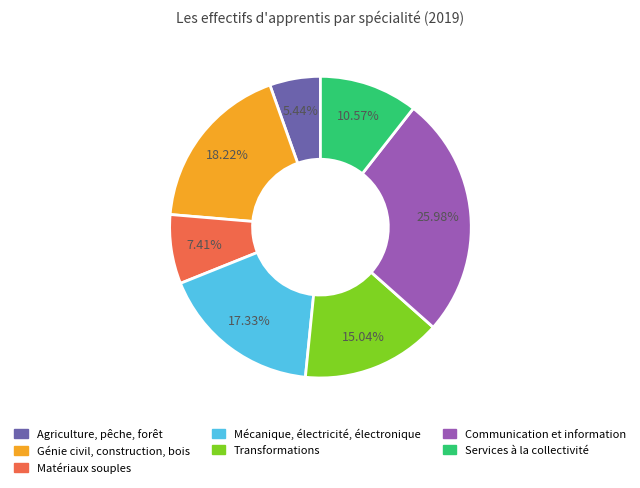

Is it true that Génie civil, construction, bois is 18% of the pie?

True